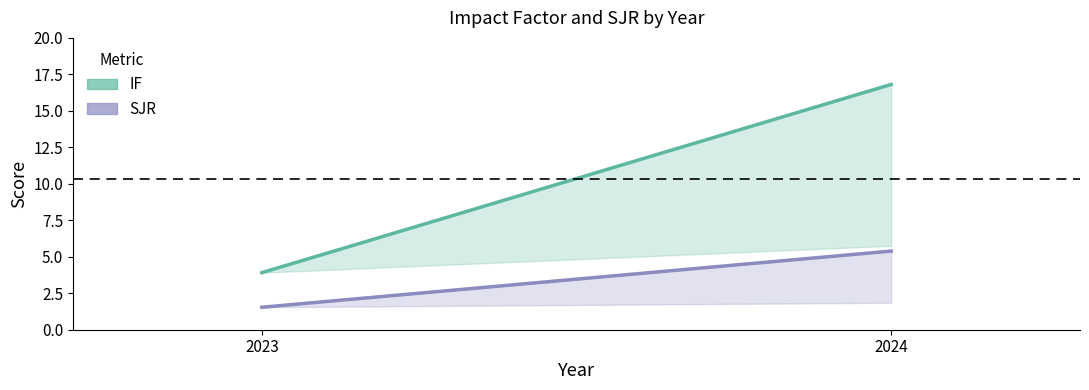

The value of SJR at 2023 is 1.0. True or false?

False